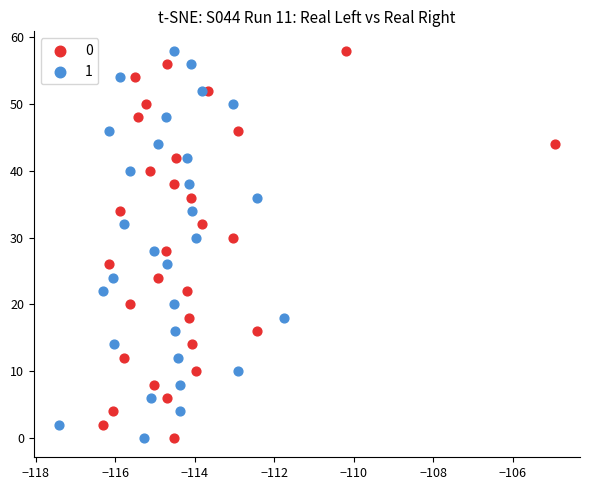

What are all the series names shown in the legend?

0, 1